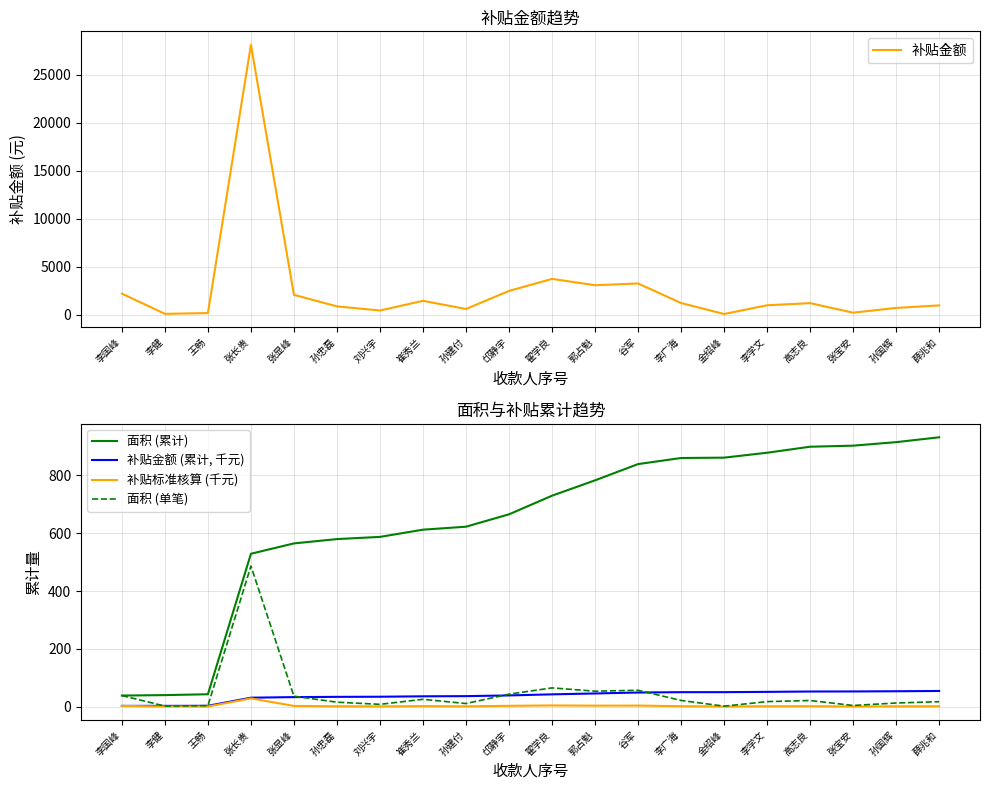

At how many categories does at least one series exceed 2947?

4